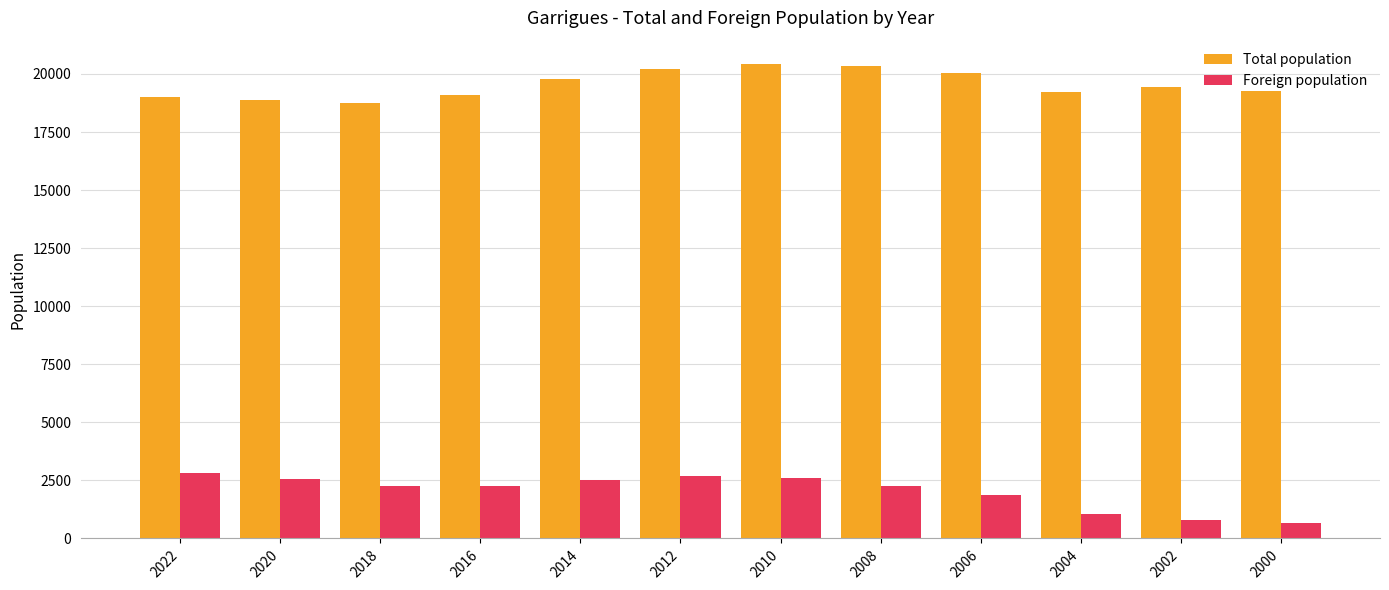

Which series has the largest total across all categories?

Total population